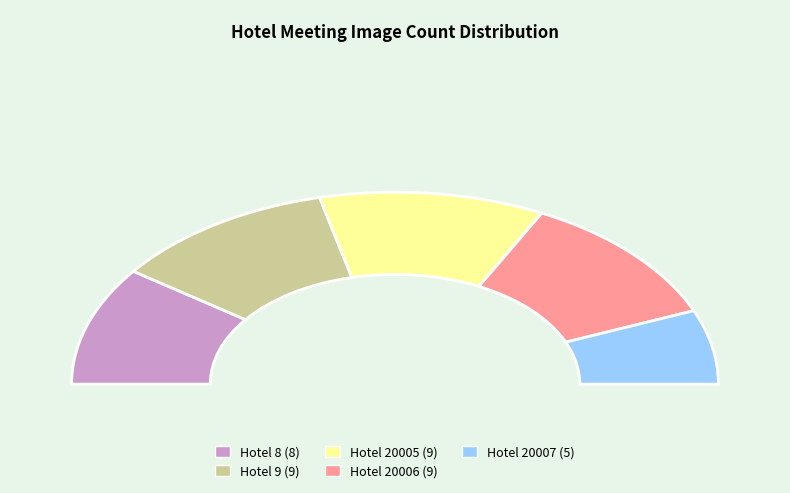

How many segments does this pie chart have?

5